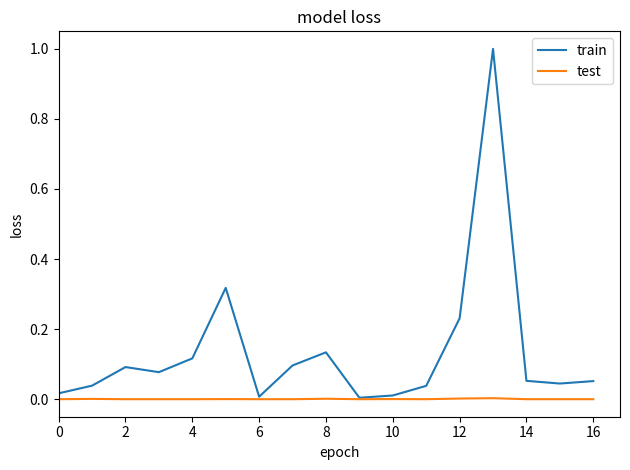

What is the greatest value displayed?

1.0